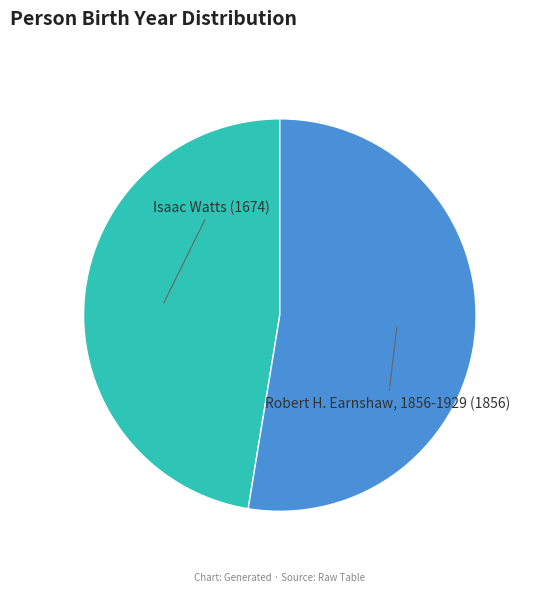

Does any single category account for the majority?

Yes